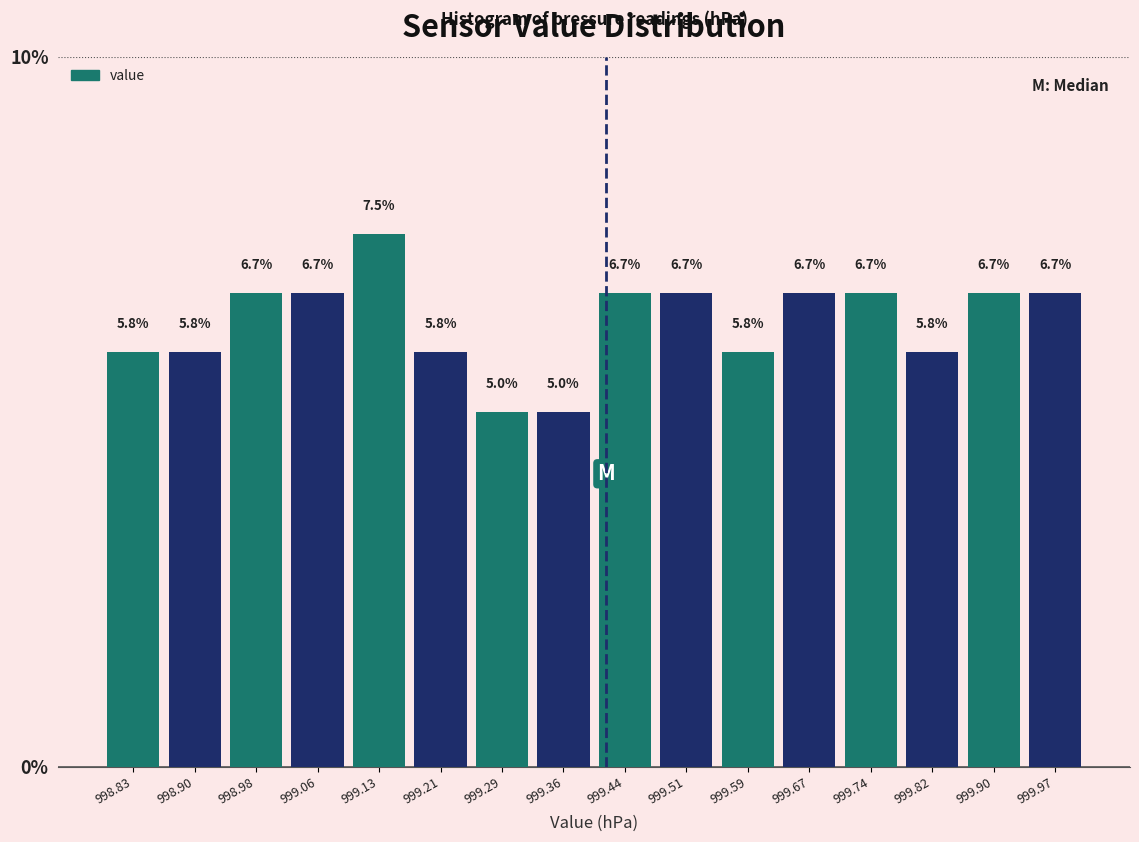

Over which range of the x-axis is the bar tallest?

999.10 to 999.17